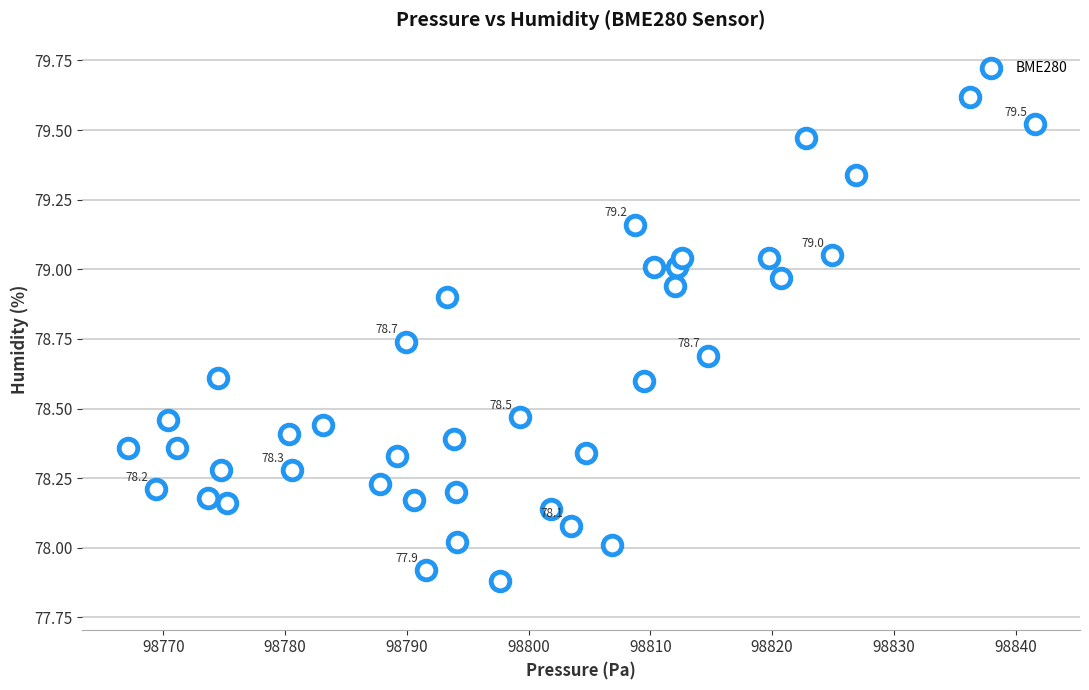

What is the range of Y values (max minus min)?

1.7